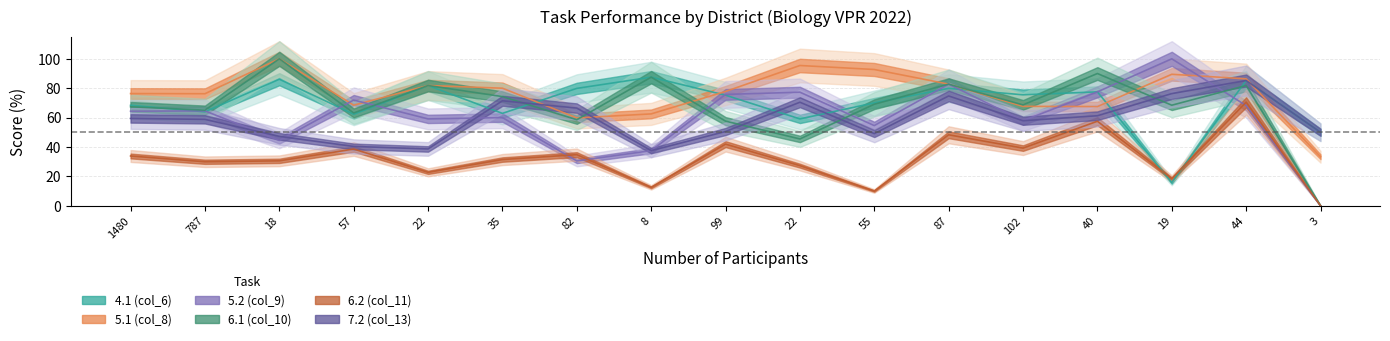

What is the maximum value shown in the chart?

100.0